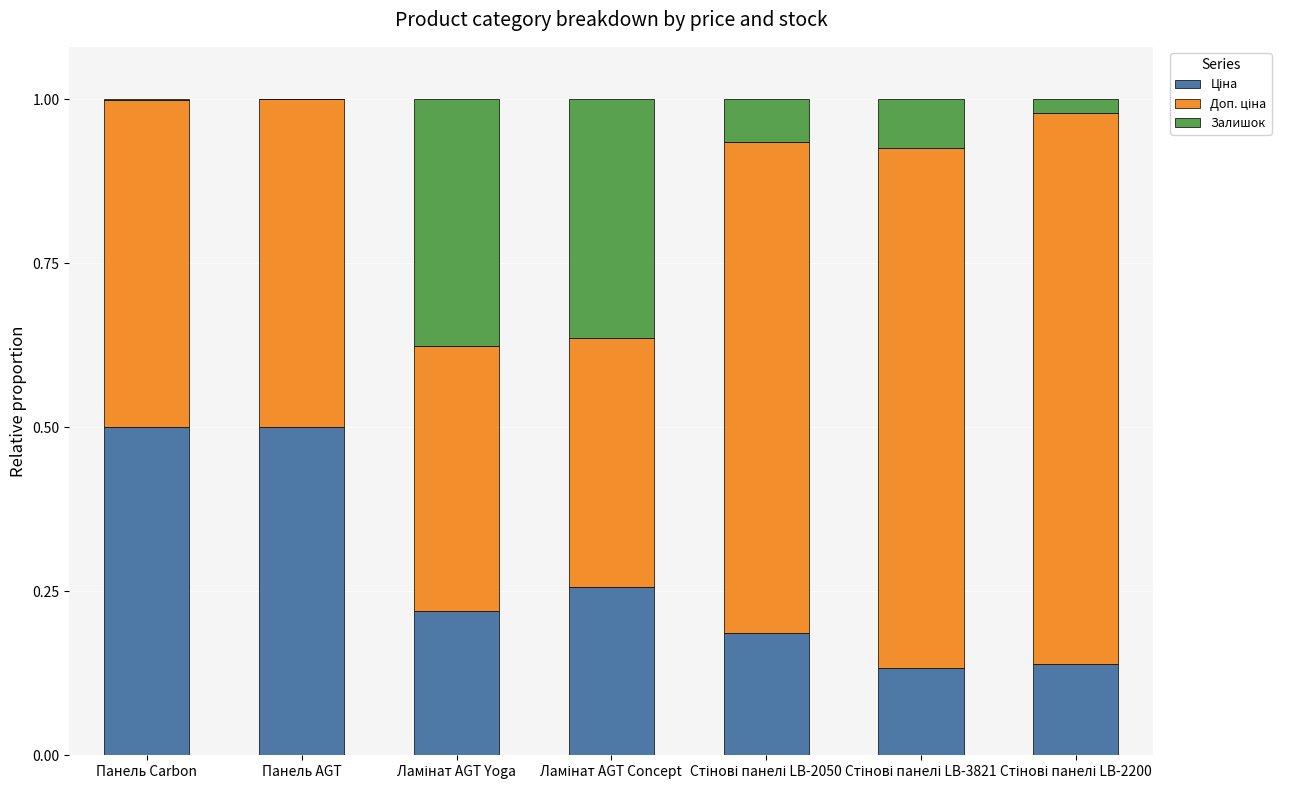

Count the number of categories in the chart.

7